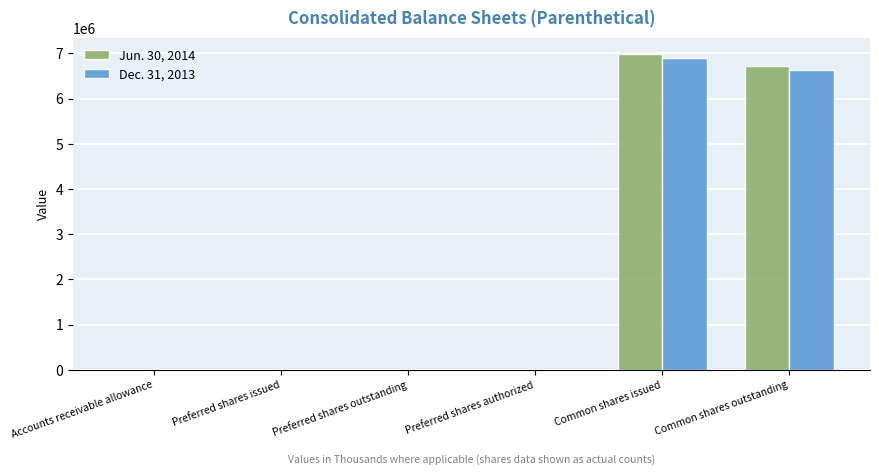

What is the greatest value displayed?

6997000